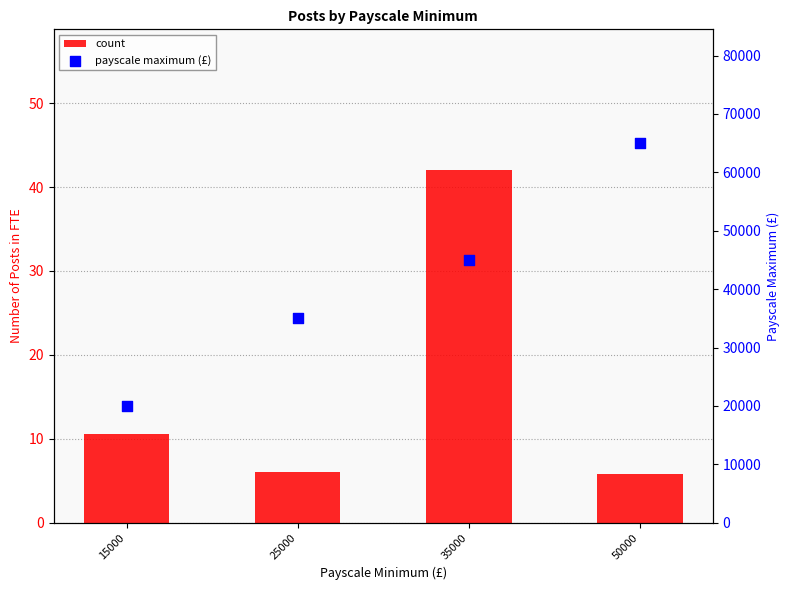

What is the total value across all series at 35000?

45042.0